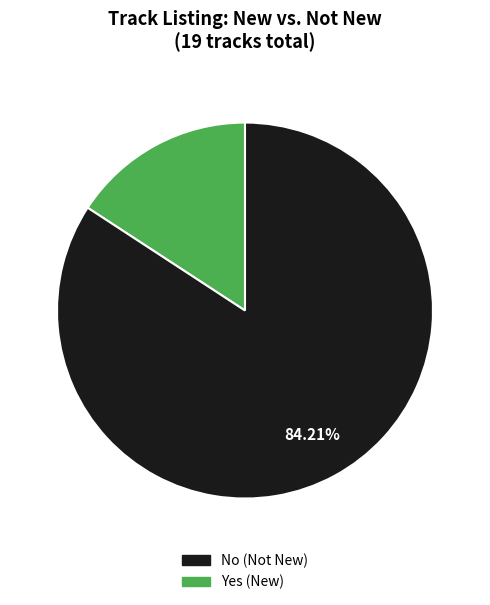

Does any single category account for the majority?

Yes